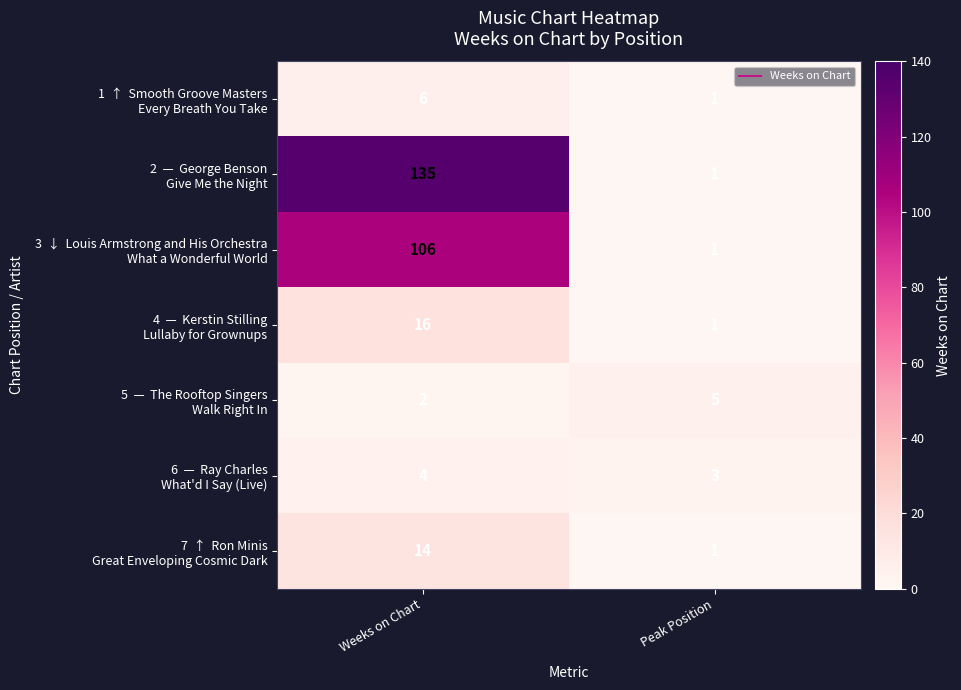

What is the spread (max minus min) of values at Weeks on Chart?

133